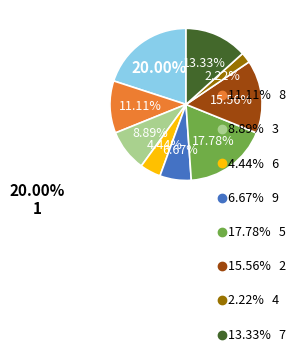

Does any single category account for the majority?

No